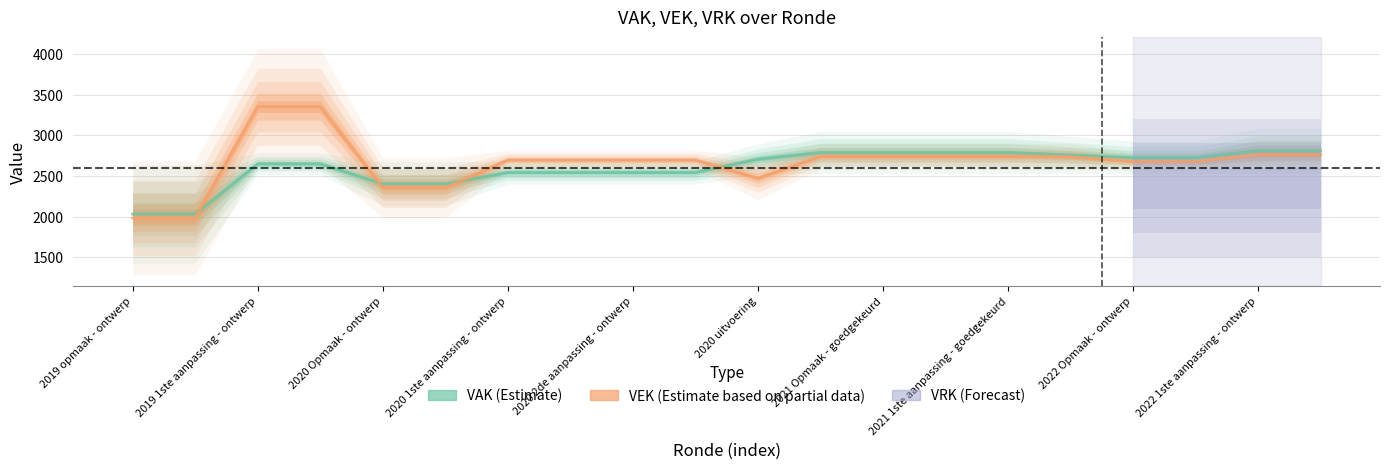

The VEK (Estimate based on partial data) series shows 4905 at 2021 Opmaak - goedgekeurd. True or false?

False